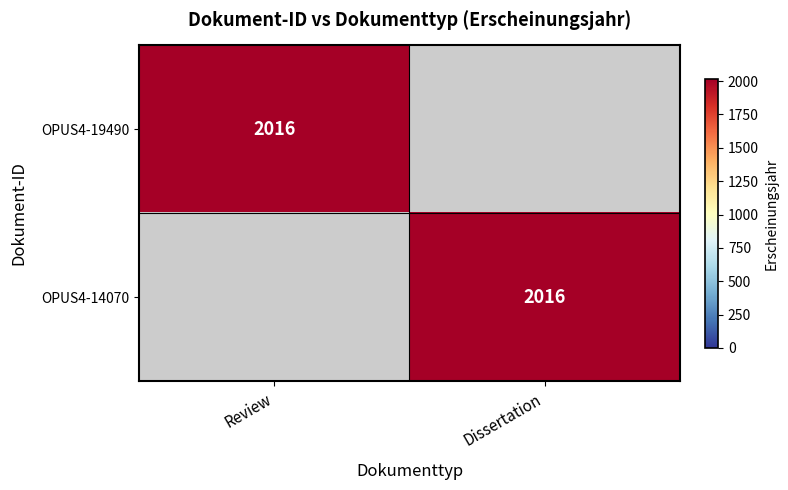

True or false: OPUS4-14070 has a value of 2016 at Dissertation.

True